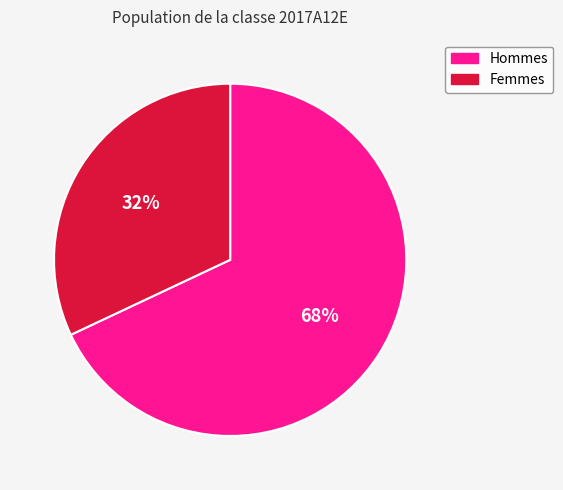

Does any single category account for the majority?

Yes